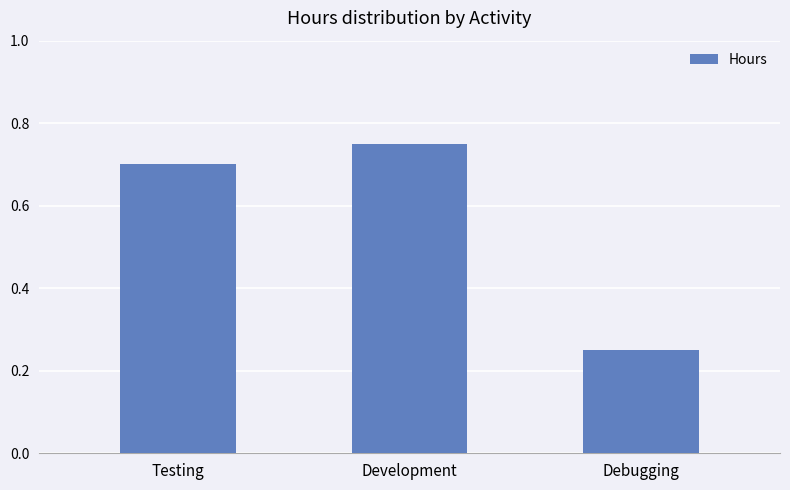

What is the average value?

0.6